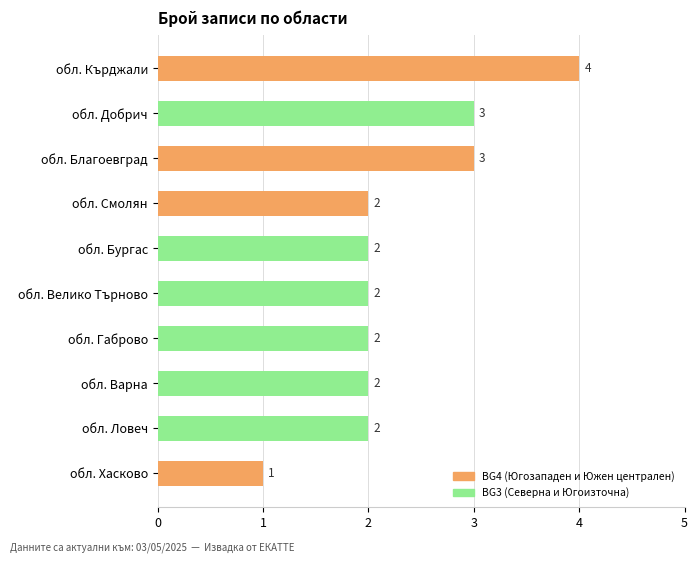

Does the chart contain stacked bars?

No